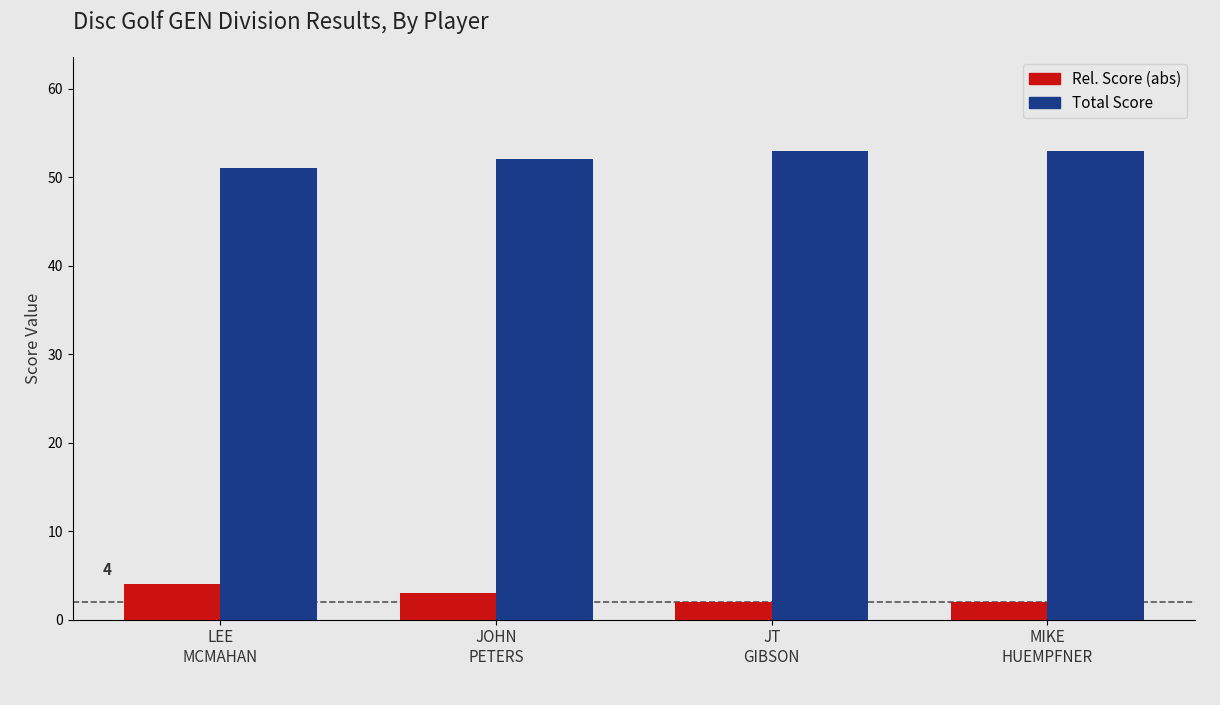

How many categories are shown in the chart?

4